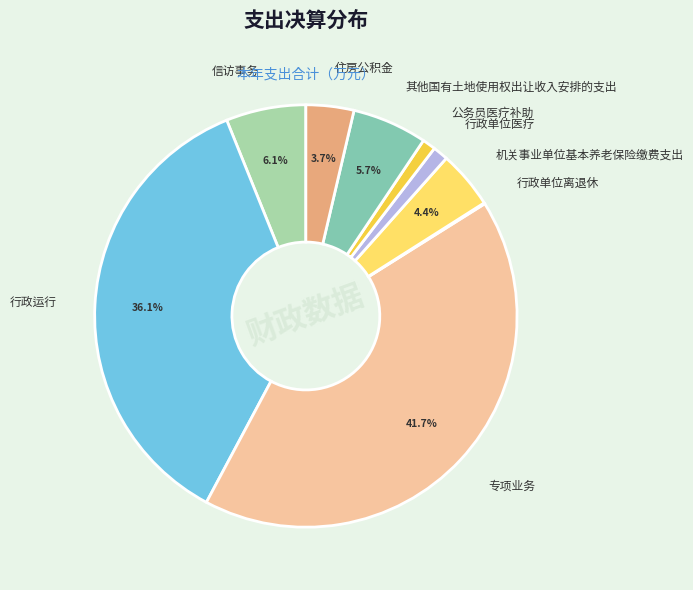

Is the sum of 其他国有土地使用权出让收入安排的支出 and 住房公积金 greater than half?

No